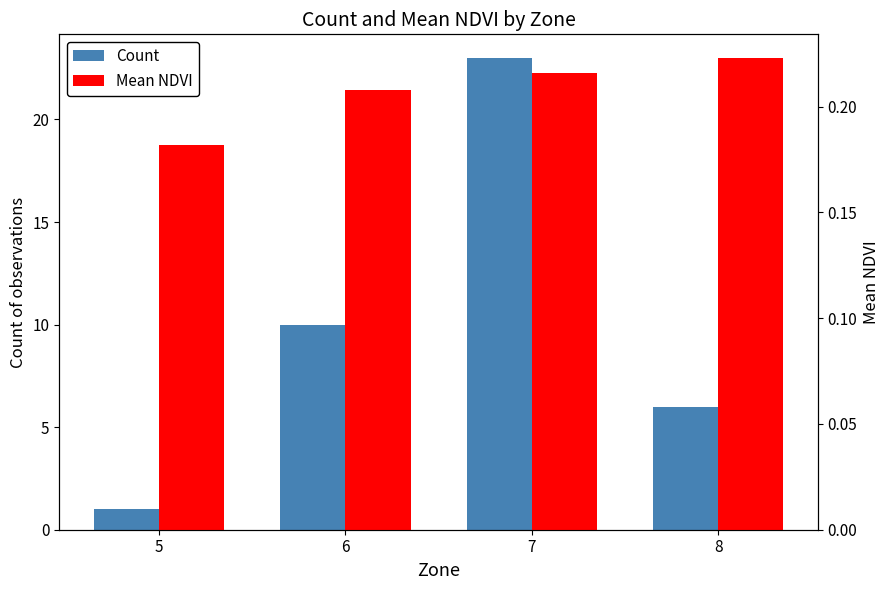

Rank the categories by Mean NDVI value from lowest to highest.

5, 6, 7, 8